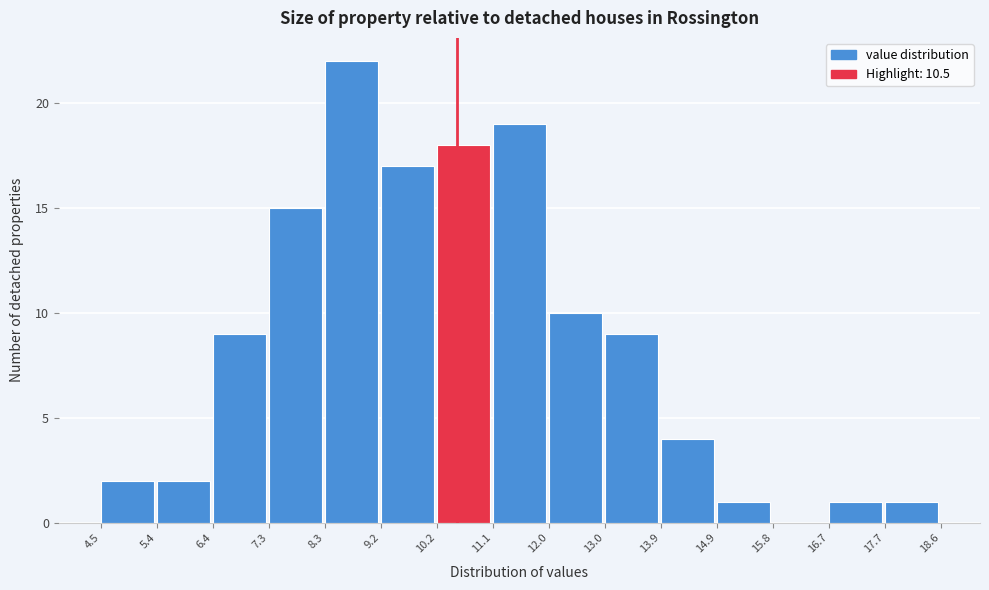

What is the height of the bar covering 14.9 to 15.8 on the x-axis? The values are not printed on the chart, so give them approximately, as read against the axis.

1